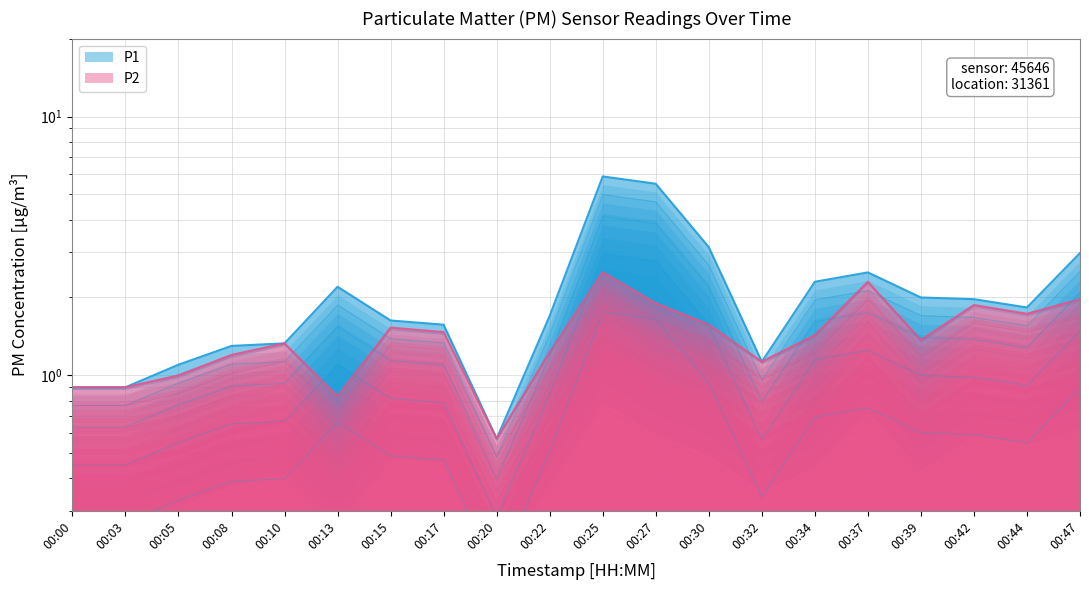

Which series has the largest total across all categories?

P1